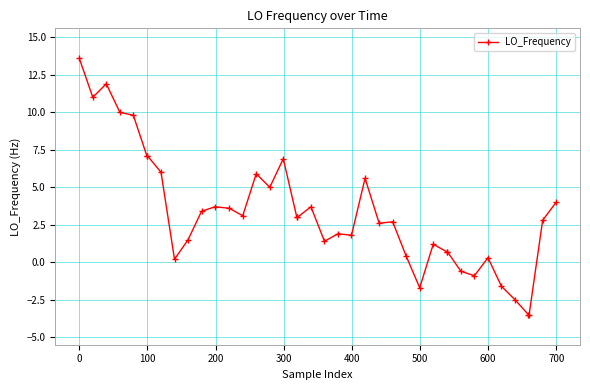

Reading right to left, extract all data points from this chart.

4.0	2.8	-3.5	-3.5	-2.5	-1.6	0.3	-0.9	-0.6	0.7	0.7	1.2	-1.7	0.4	2.7	2.6	5.6	1.8	1.9	1.4	3.7	3.0	3.0	6.9	5.0	5.9	3.1	3.6	3.7	3.4	1.5	0.2	6.0	7.1	7.1	9.8	10.0	11.9	11.0	13.6